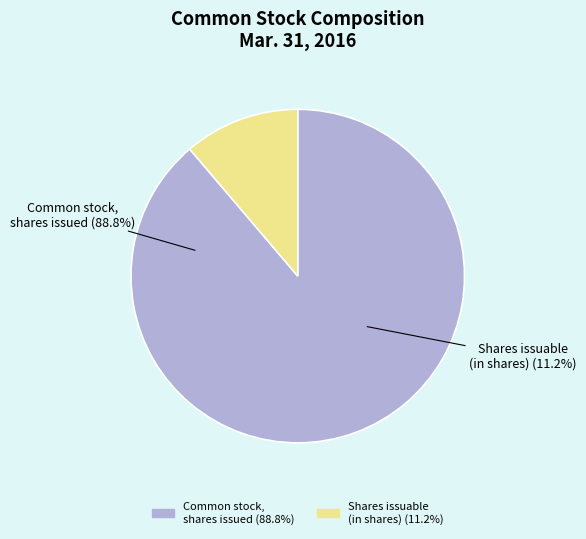

Rank the categories by value from lowest to highest.

Shares issuable (in shares), Common stock, shares issued